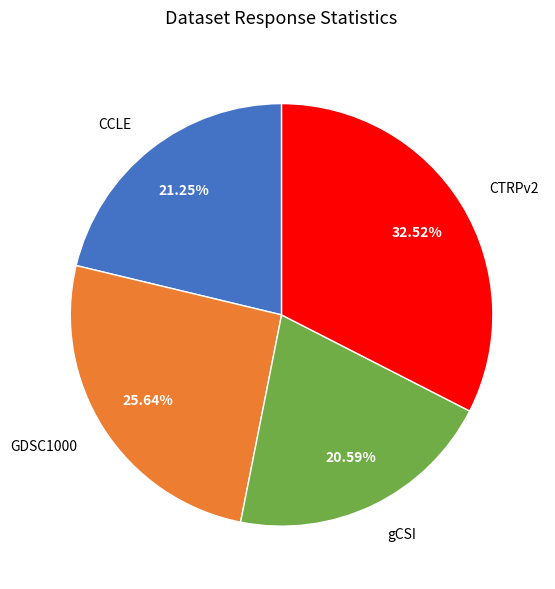

Rank the categories by value from lowest to highest.

gCSI, CCLE, GDSC1000, CTRPv2